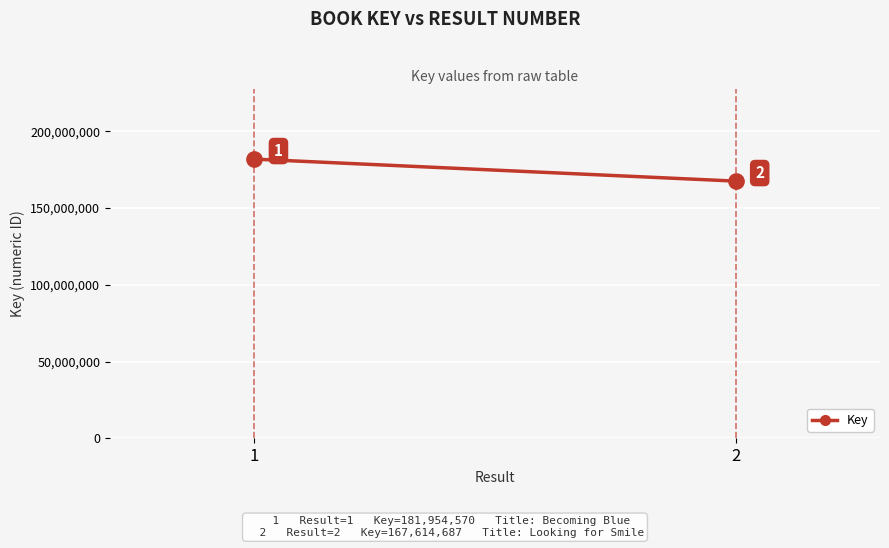

Count the values in the range 167614687 to 181954570.

2